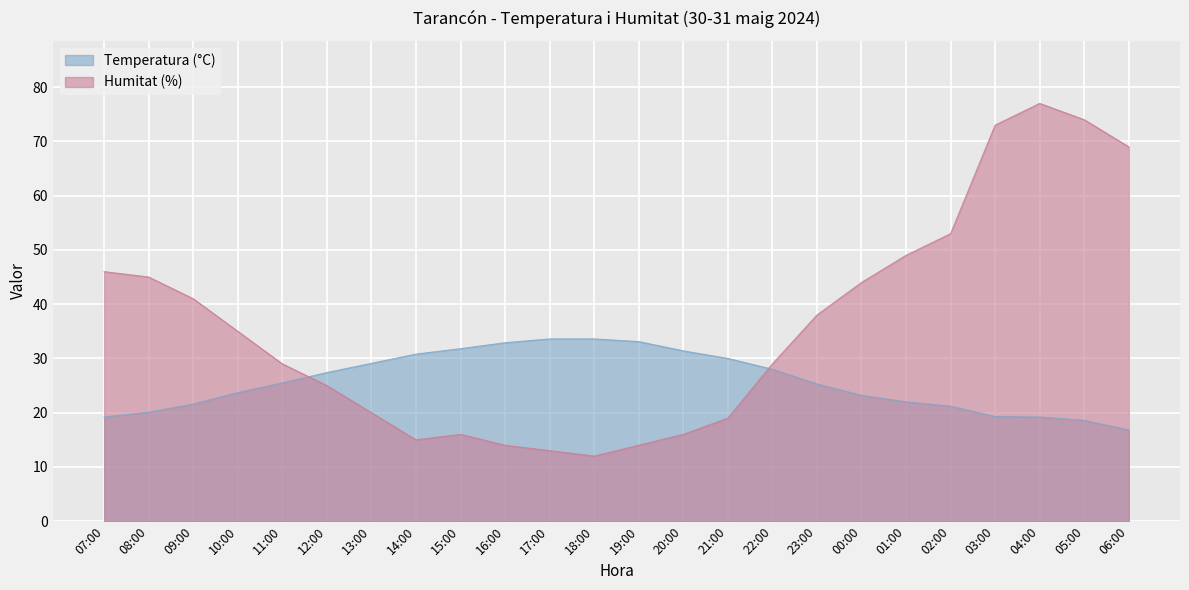

What is the label of the 20th point from the left?

02:00